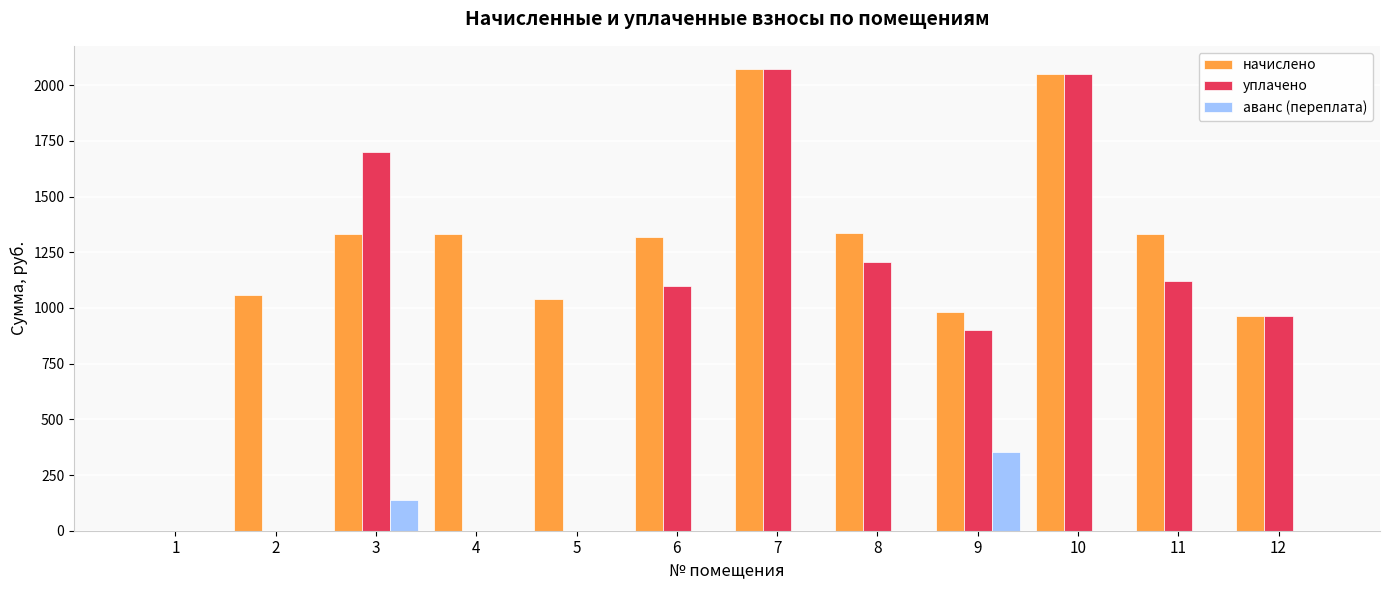

Does the chart contain stacked bars?

No